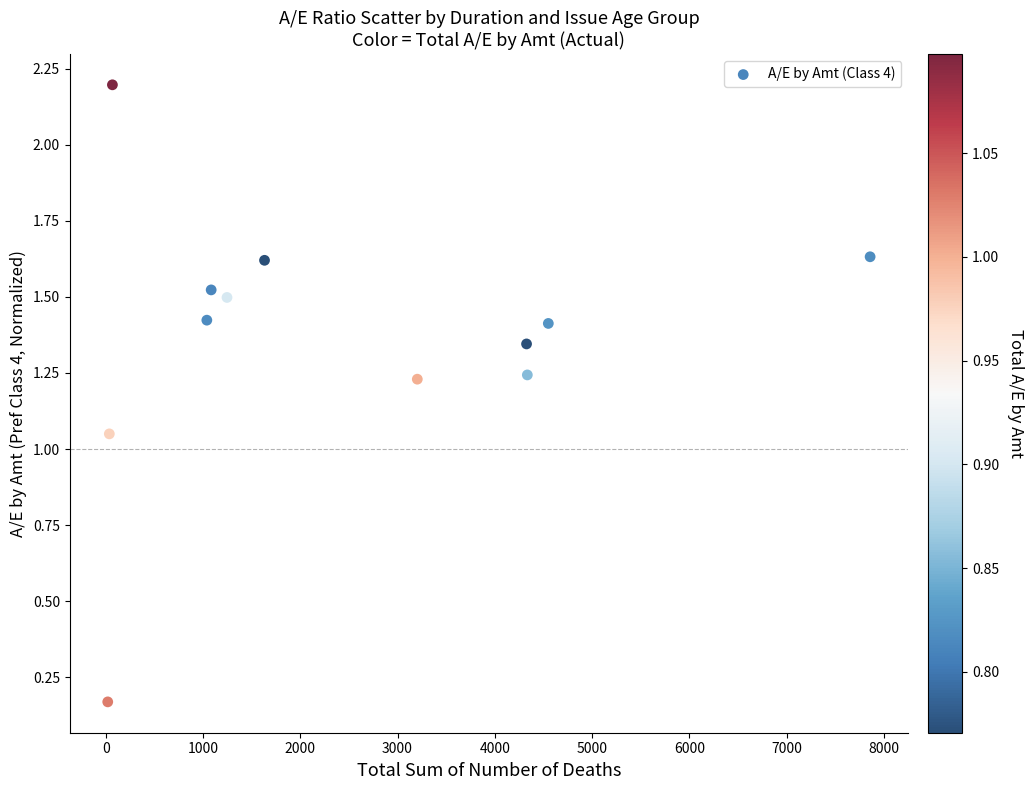

What is the range of X values (max minus min)?

7839.4